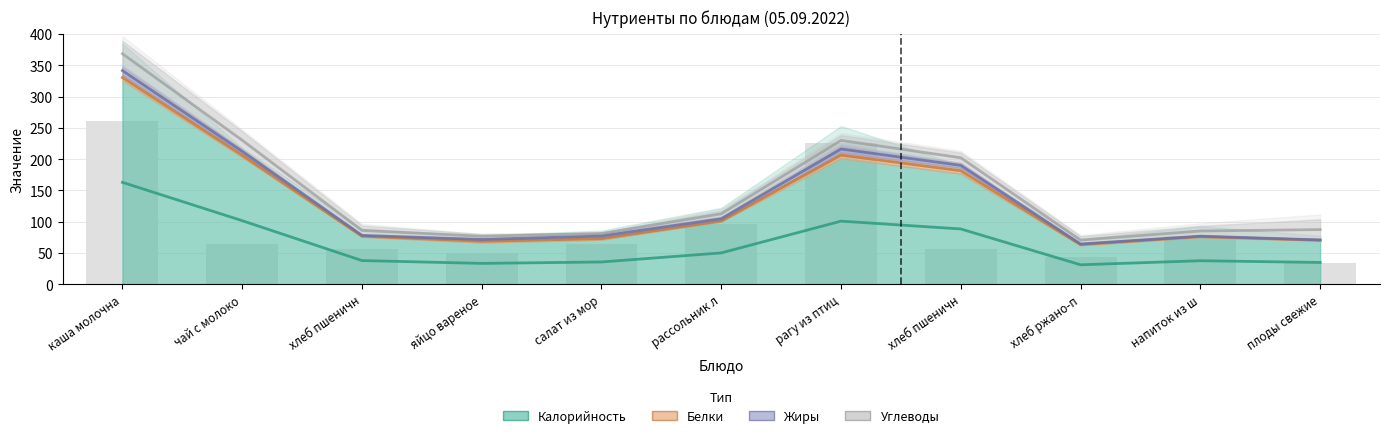

Reading left to right, what are all the values shown in this chart?

Калорийность: каша молочная пшеничная=326	чай с молоком=81	хлеб пшеничный (завтрак)=71	яйцо вареное=63	салат из моркови=80	рассольник ленинградский=121	рагу из птицы=283	хлеб пшеничный (обед)=71	хлеб ржано-пшеничный=54	напиток из шиповника=97	плоды свежие=43
Белки: каша молочная пшеничная=9	чай с молоком=2	хлеб пшеничный (завтрак)=2	яйцо вареное=5	салат из моркови=1	рассольник ленинградский=2	рагу из птицы=16	хлеб пшеничный (обед)=2	хлеб ржано-пшеничный=2	напиток из шиповника=1	плоды свежие=1
Жиры: каша молочная пшеничная=13	чай с молоком=1	хлеб пшеничный (завтрак)=0	яйцо вареное=5	салат из моркови=6	рассольник ленинградский=5	рагу из птицы=16	хлеб пшеничный (обед)=0	хлеб ржано-пшеничный=0	напиток из шиповника=0	плоды свежие=0
Углеводы: каша молочная пшеничная=41	чай с молоком=16	хлеб пшеничный (завтрак)=15	яйцо вареное=0	салат из моркови=5	рассольник ленинградский=16	рагу из птицы=18	хлеб пшеничный (обед)=15	хлеб ржано-пшеничный=10	напиток из шиповника=23	плоды свежие=43